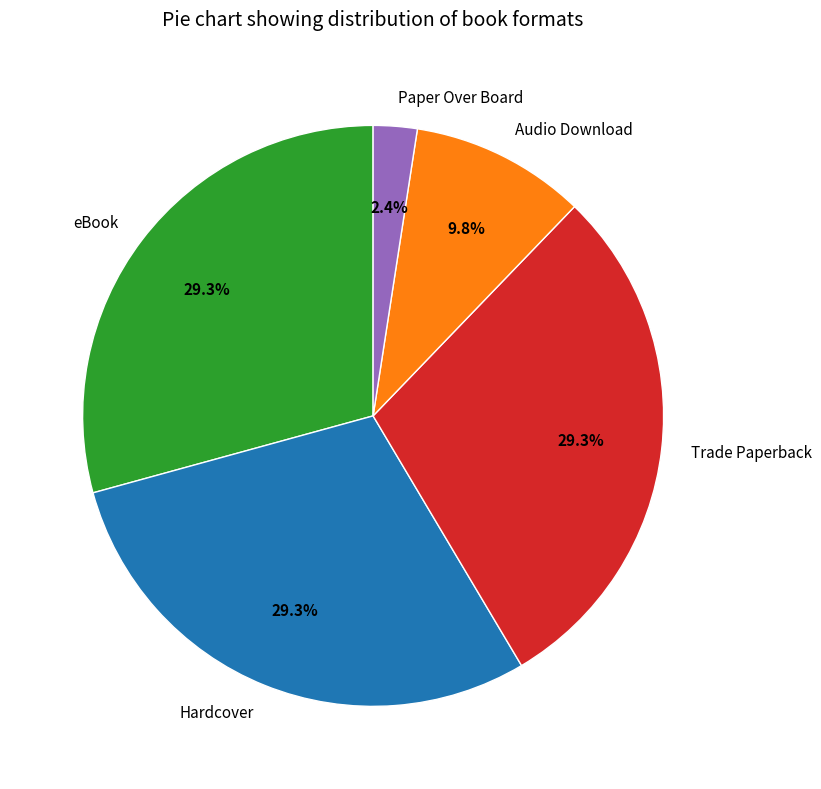

To the nearest percent, what percentage of the pie is eBook?

29%